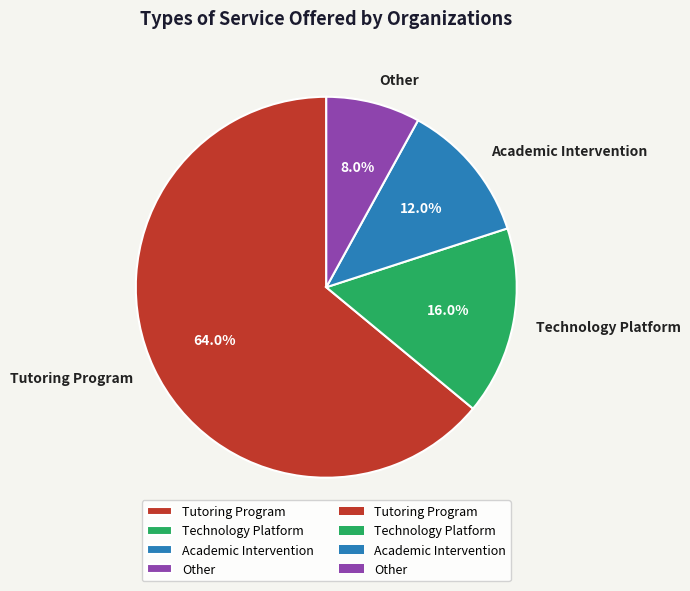

The Other slice represents 8% of the pie. True or false?

True